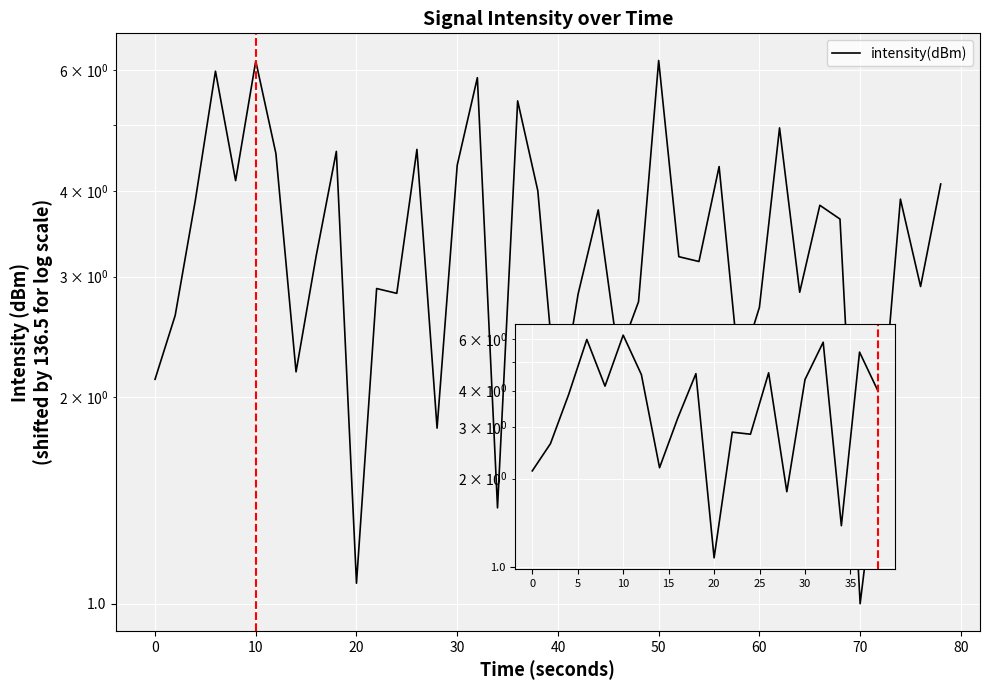

What is the label of the 5th point from the right?

30